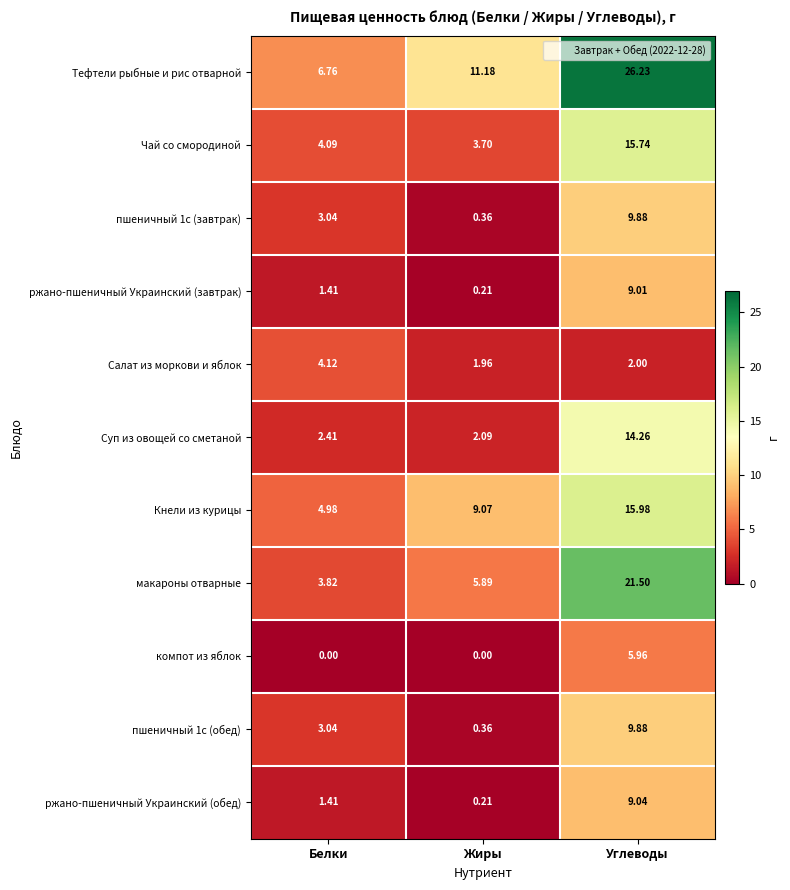

Which category has the highest value in the макароны отварные series?

Углеводы